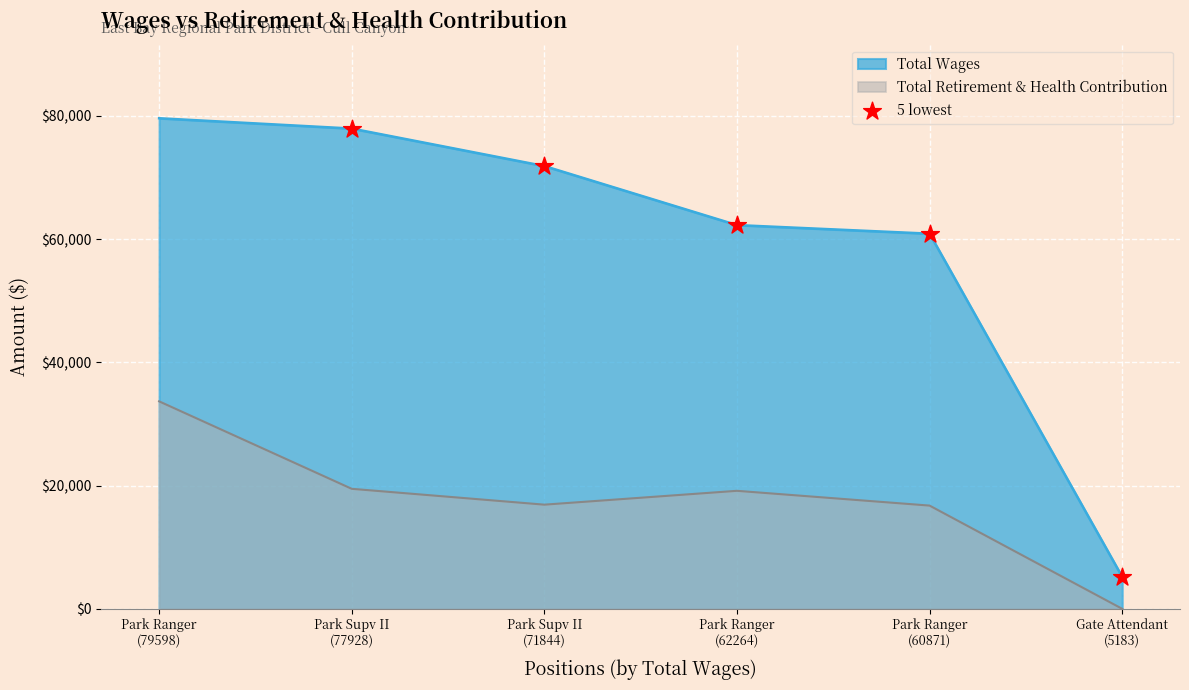

Which series has the largest total across all categories?

Total Wages